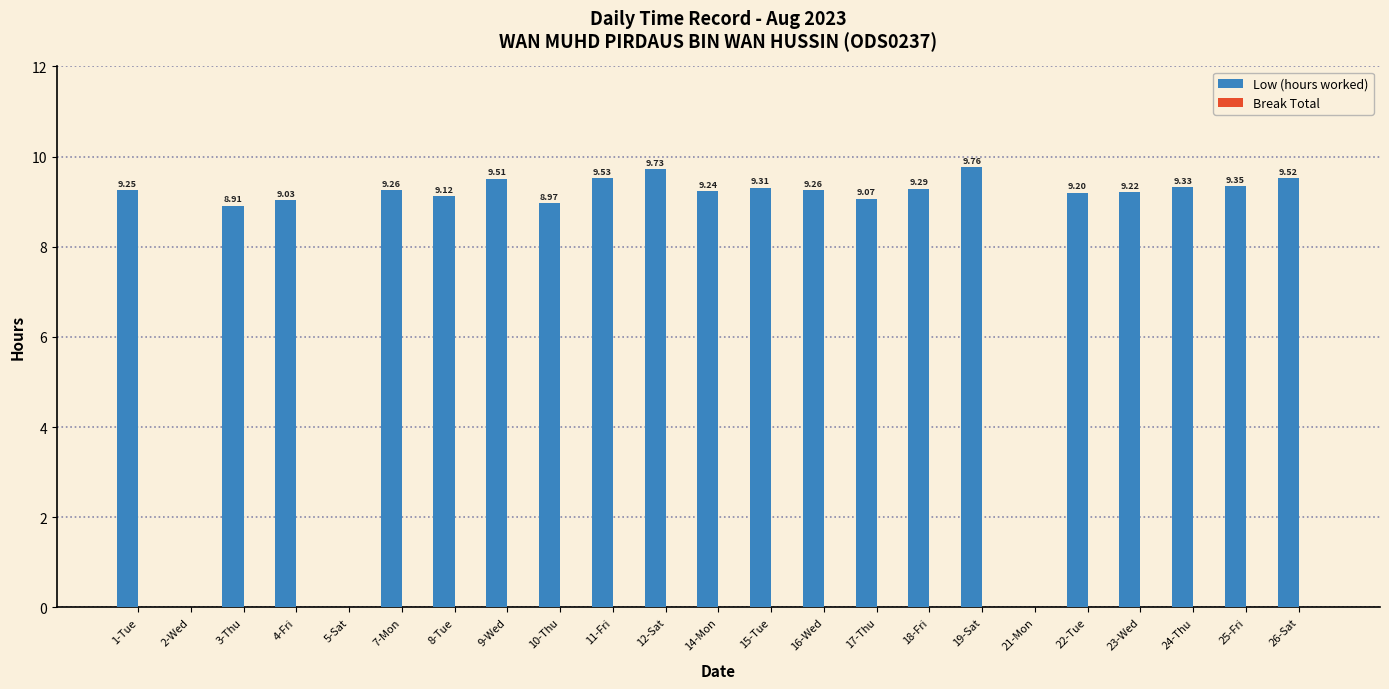

What is the change in value from 2-Wed to 8-Tue?

+9.1